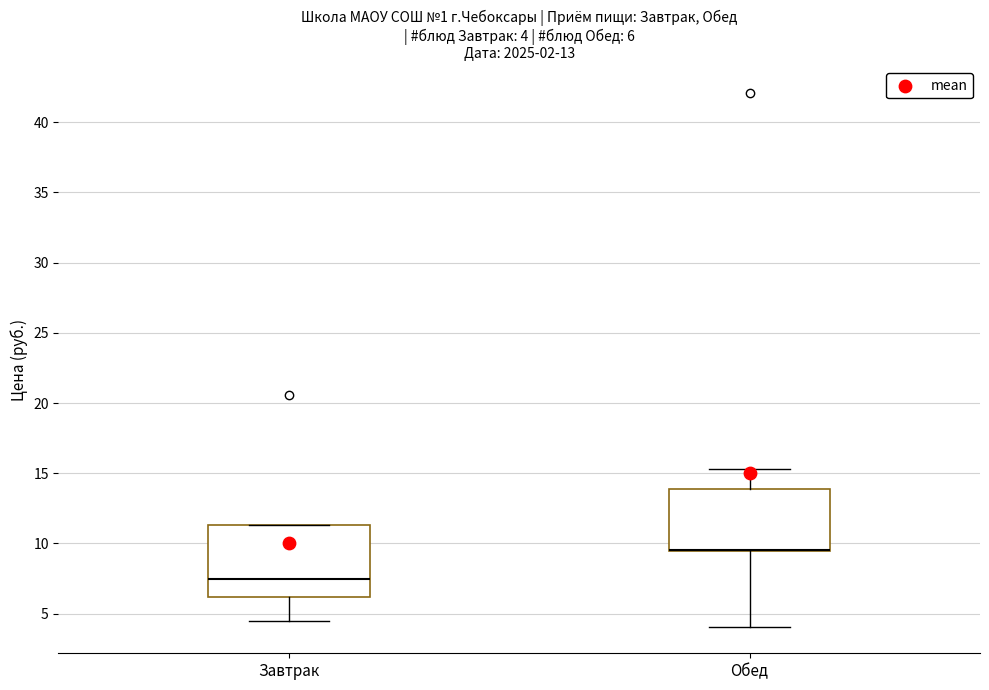

Comparing the boxes themselves (not the whiskers), which one is the tallest?

Завтрак